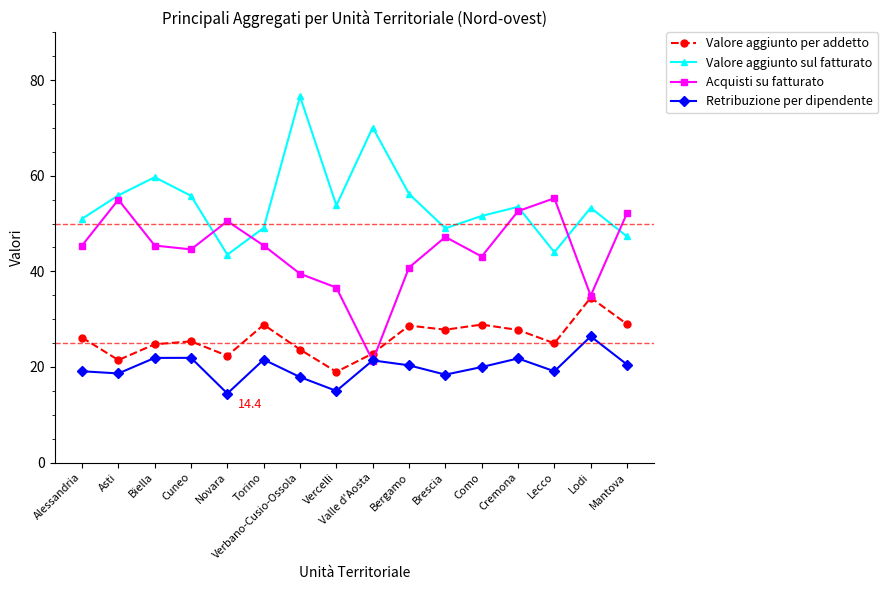

True or false: Acquisti su fatturato has a value of 24.0 at Brescia.

False